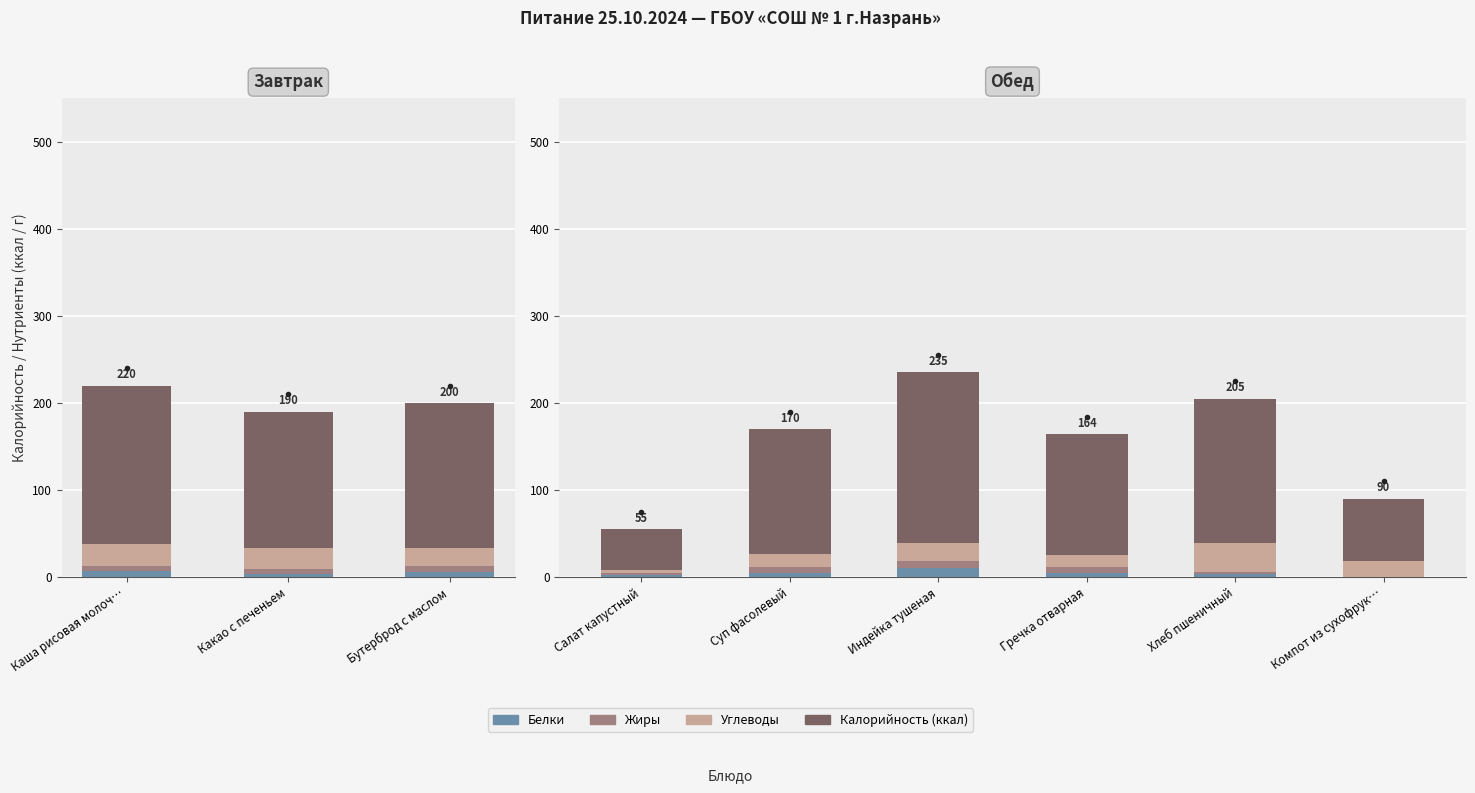

Rank the series at Гречка отварная from highest to lowest value.

Калорийность (ккал), Углеводы, Жиры, Белки